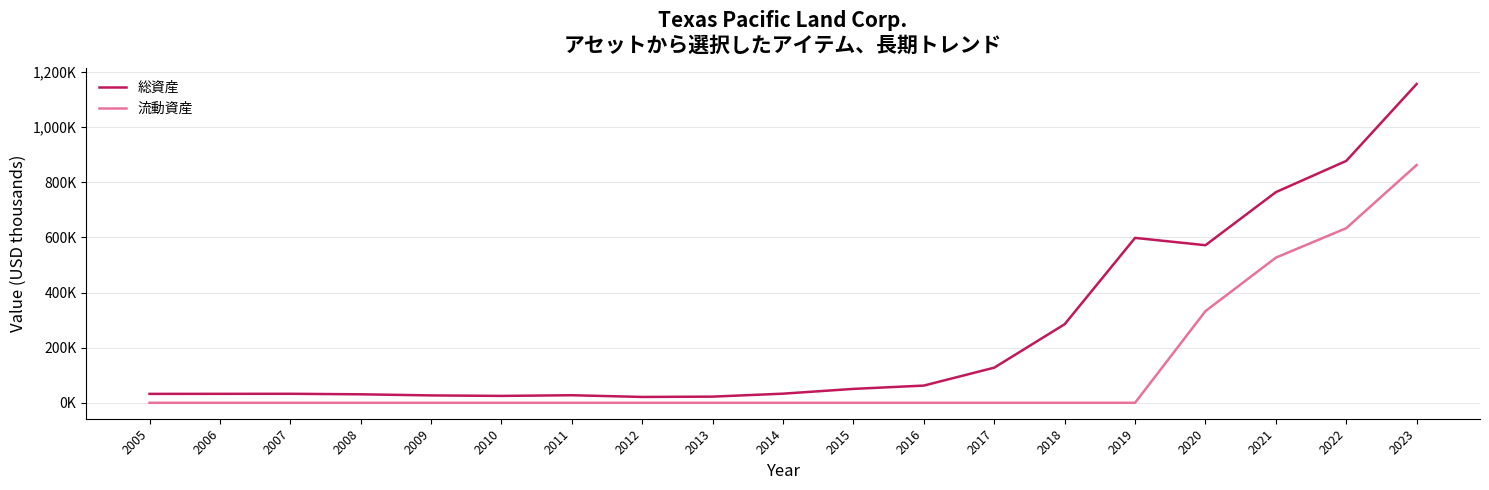

Does the chart have visible grid lines?

Yes